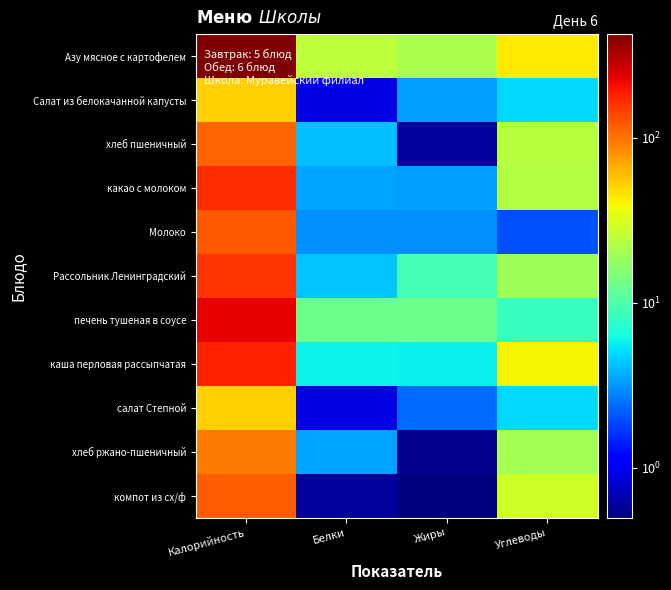

Between Белки and Калорийность, which is larger?

Калорийность